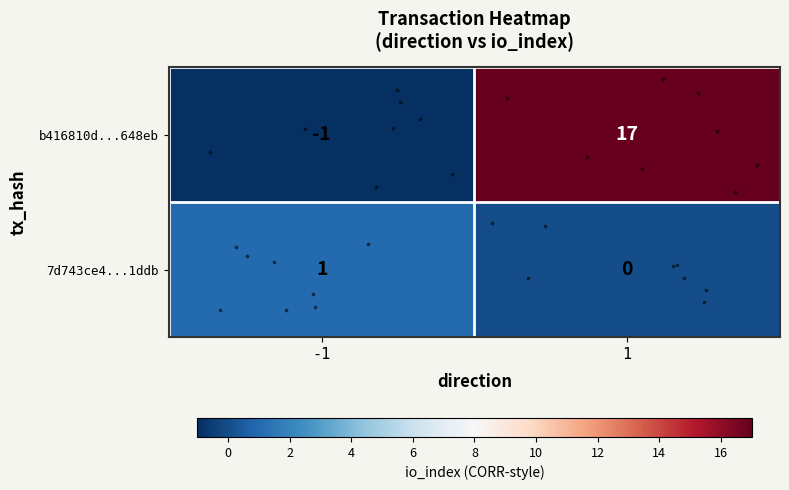

What is the total value across all series at 1?

17